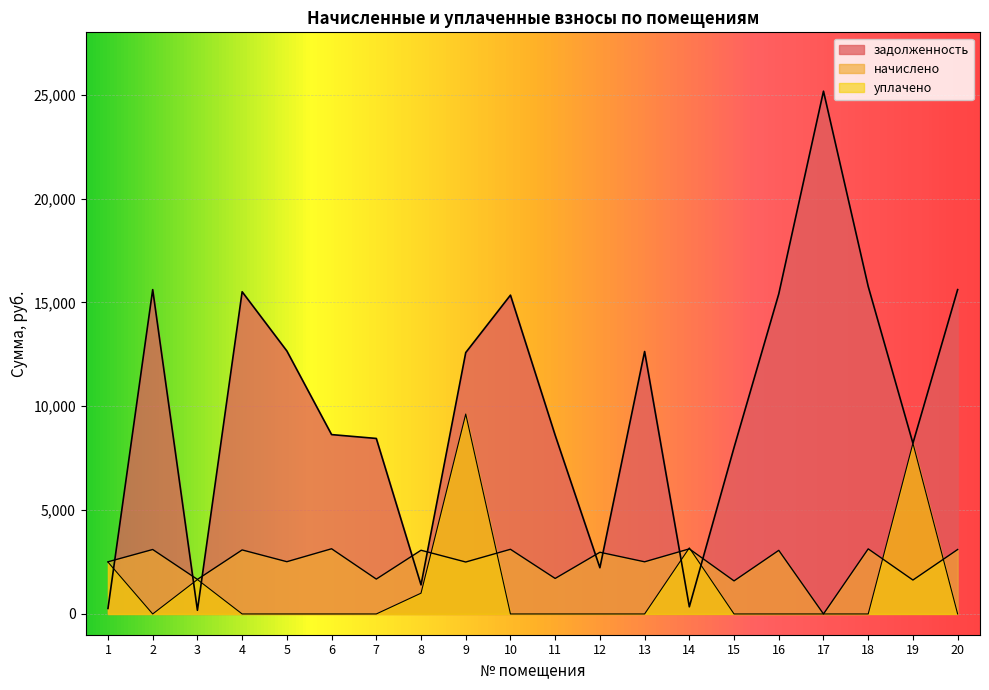

Where is the first local maximum for уплачено?

3